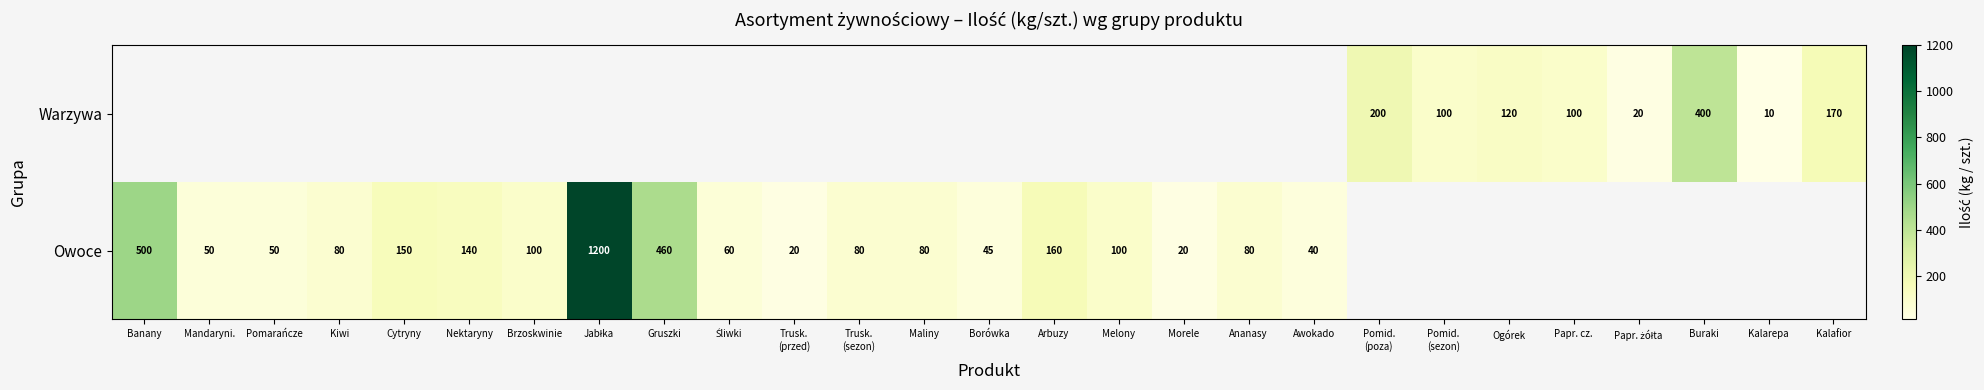

The Owoce series shows 31 at Kiwi. True or false?

False